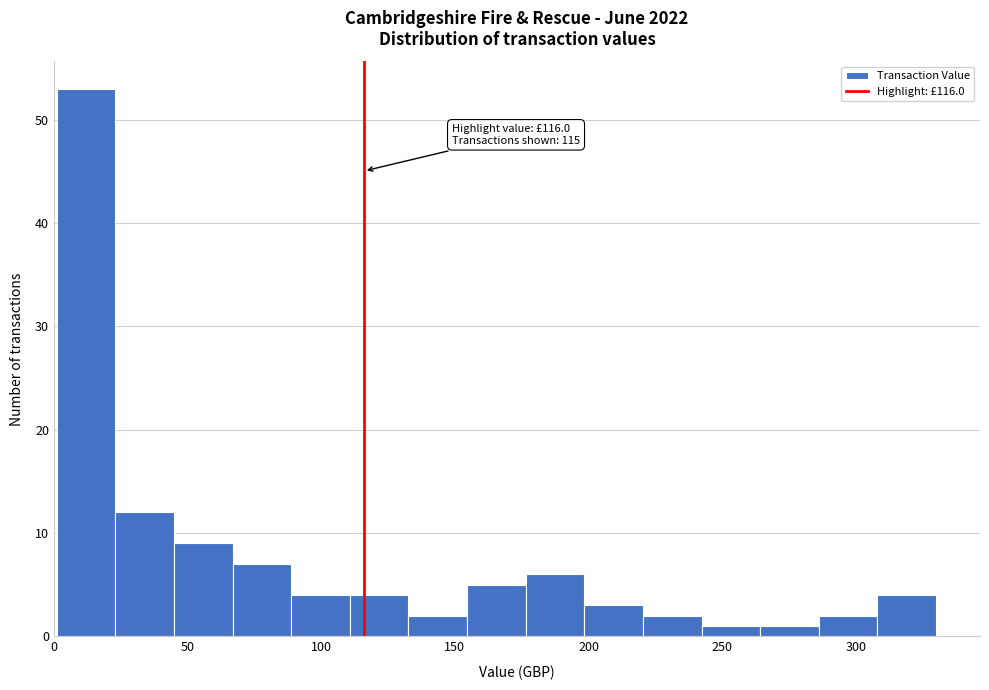

Over which range of the x-axis is the bar tallest?

0 to 25